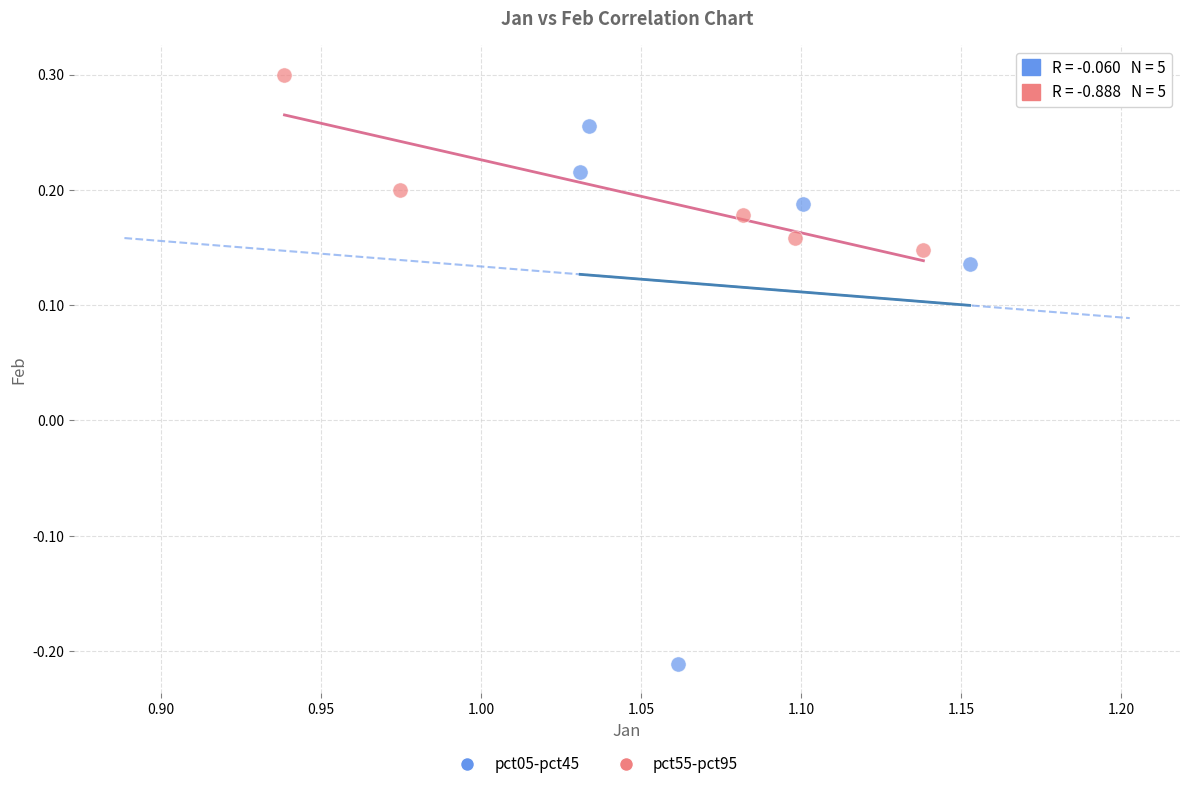

Which series reaches the maximum Y coordinate?

pct55-pct95